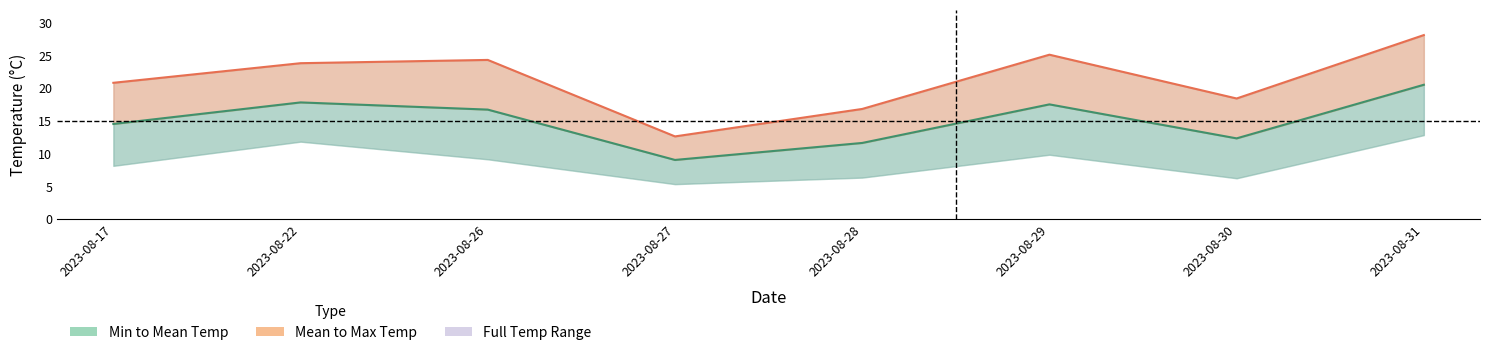

Count the number of data series in this chart.

2